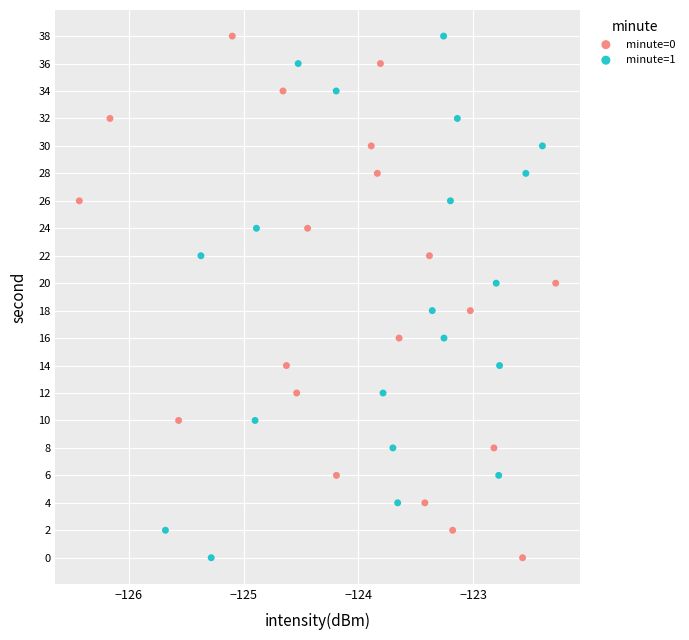

What are all the series names shown in the legend?

minute=0, minute=1